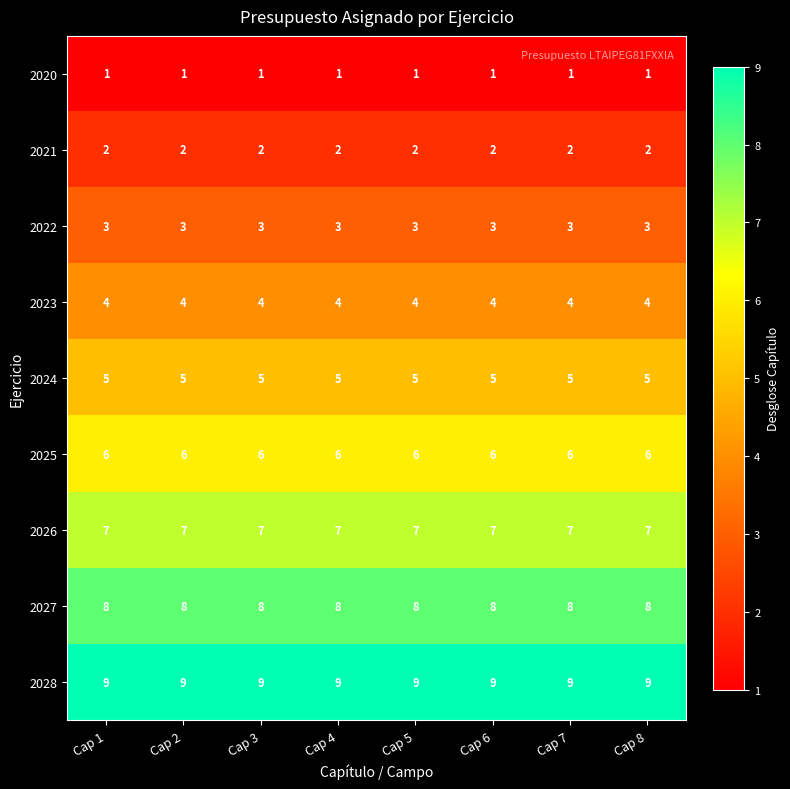

True or false: 2024 has a value of 8 at Cap 6.

False